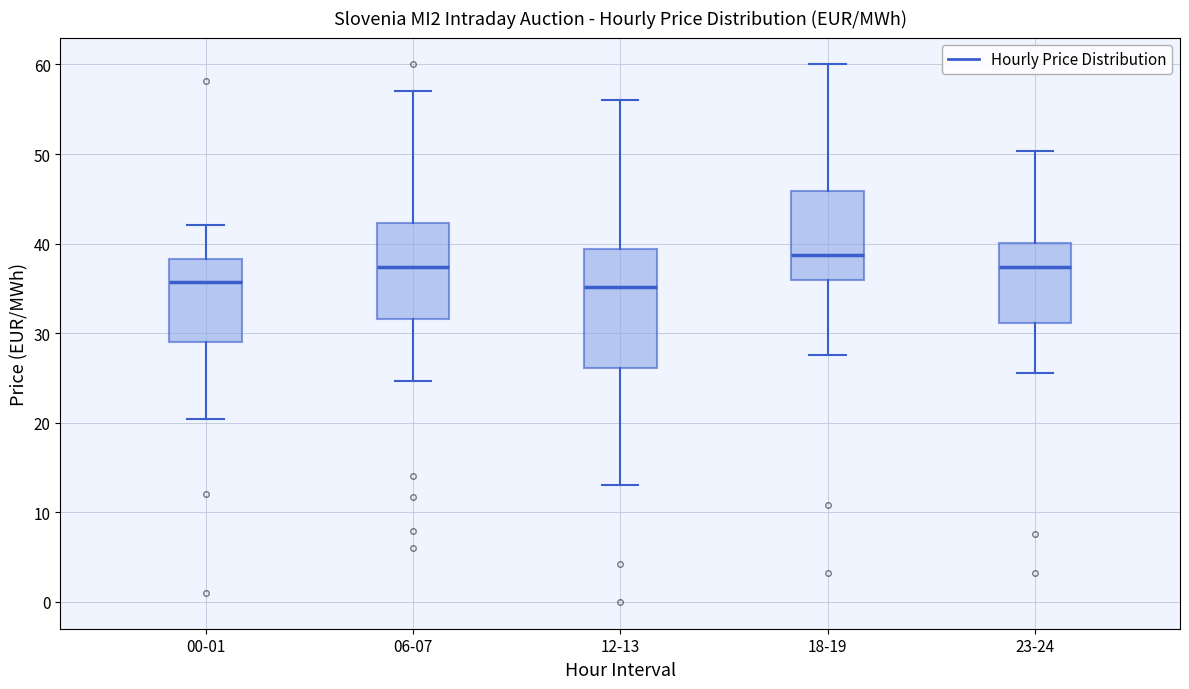

Which box is the tallest, from its lower edge to its upper edge?

12-13